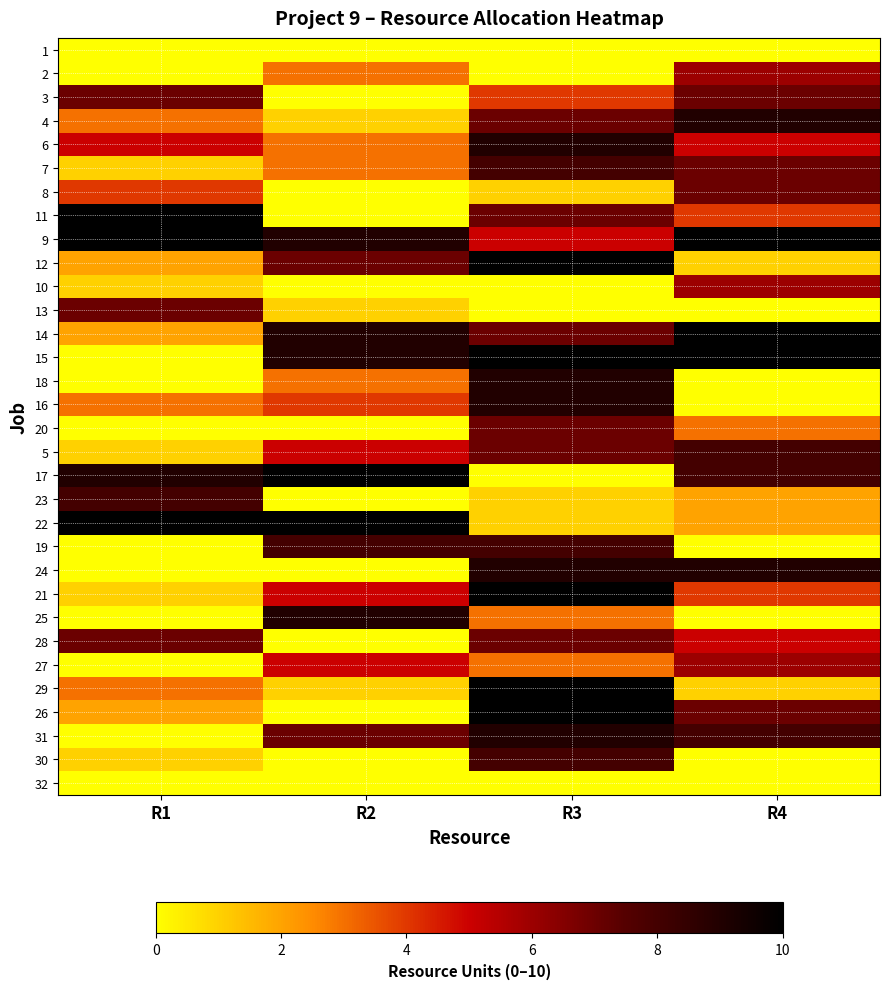

Reading right to left, extract all data points from this chart.

1: R4=0	R3=0	R2=0	R1=0
2: R4=6	R3=0	R2=3	R1=0
3: R4=7	R3=4	R2=0	R1=7
4: R4=9	R3=7	R2=1	R1=3
6: R4=5	R3=9	R2=3	R1=5
7: R4=7	R3=8	R2=3	R1=1
8: R4=7	R3=1	R2=0	R1=4
11: R4=4	R3=7	R2=0	R1=10
9: R4=10	R3=5	R2=9	R1=10
12: R4=1	R3=10	R2=7	R1=2
10: R4=6	R3=0	R2=0	R1=1
13: R4=0	R3=0	R2=1	R1=7
14: R4=10	R3=7	R2=9	R1=2
15: R4=10	R3=10	R2=9	R1=0
18: R4=0	R3=9	R2=3	R1=0
16: R4=0	R3=9	R2=4	R1=3
20: R4=3	R3=7	R2=0	R1=0
5: R4=8	R3=7	R2=5	R1=1
17: R4=8	R3=0	R2=10	R1=9
23: R4=2	R3=1	R2=0	R1=8
22: R4=2	R3=1	R2=10	R1=10
19: R4=0	R3=8	R2=8	R1=0
24: R4=9	R3=9	R2=0	R1=0
21: R4=4	R3=10	R2=5	R1=1
25: R4=0	R3=3	R2=9	R1=0
28: R4=5	R3=7	R2=0	R1=7
27: R4=6	R3=3	R2=5	R1=0
29: R4=1	R3=10	R2=1	R1=3
26: R4=7	R3=10	R2=0	R1=2
31: R4=8	R3=9	R2=7	R1=0
30: R4=0	R3=8	R2=0	R1=1
32: R4=0	R3=0	R2=0	R1=0